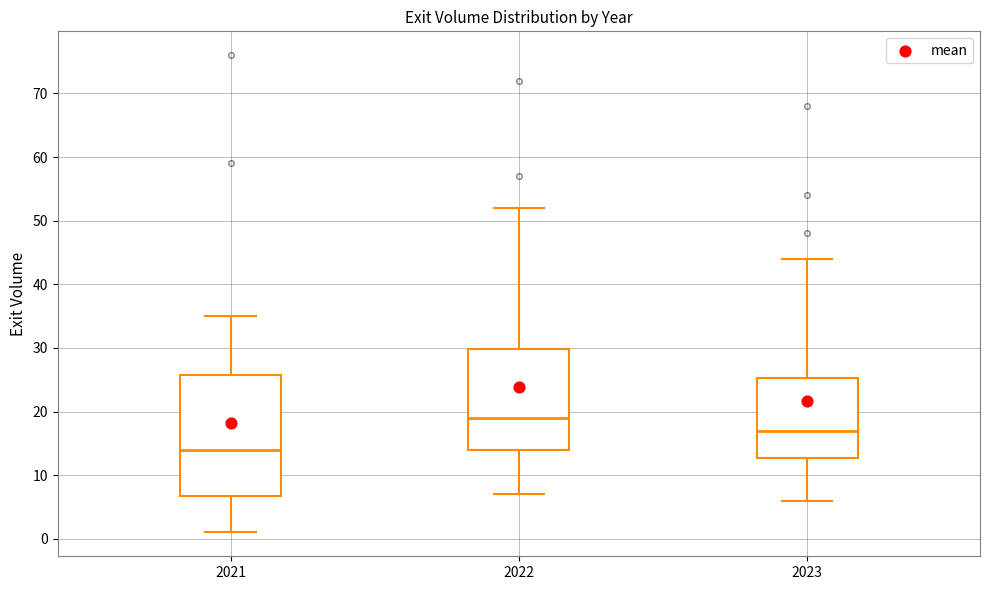

Reading left to right, transcribe this box plot: for each box, give where its median line is, the range the box spans, and where its two whiskers end, as read against the y-axis. The values are not printed on the chart, so give them approximately, as read against the axis.

2021: median 14, box 7 to 26, whiskers 1 to 35
2022: median 19, box 14 to 30, whiskers 7 to 52
2023: median 17, box 13 to 25, whiskers 6 to 44